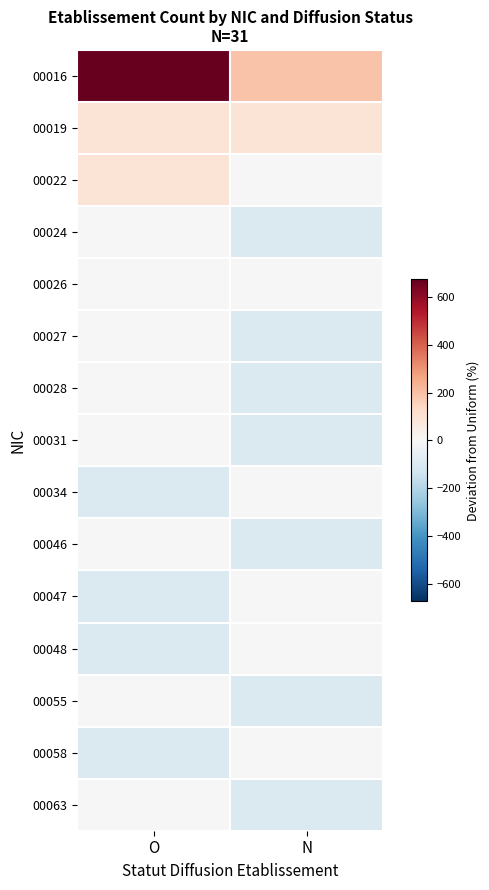

How many categories are shown in the chart?

2